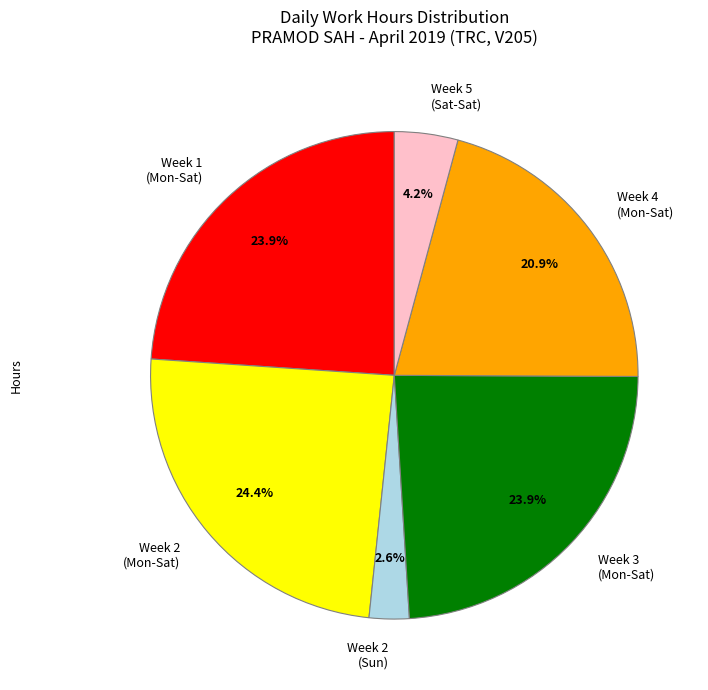

Is there any slice that represents more than half of the pie?

No